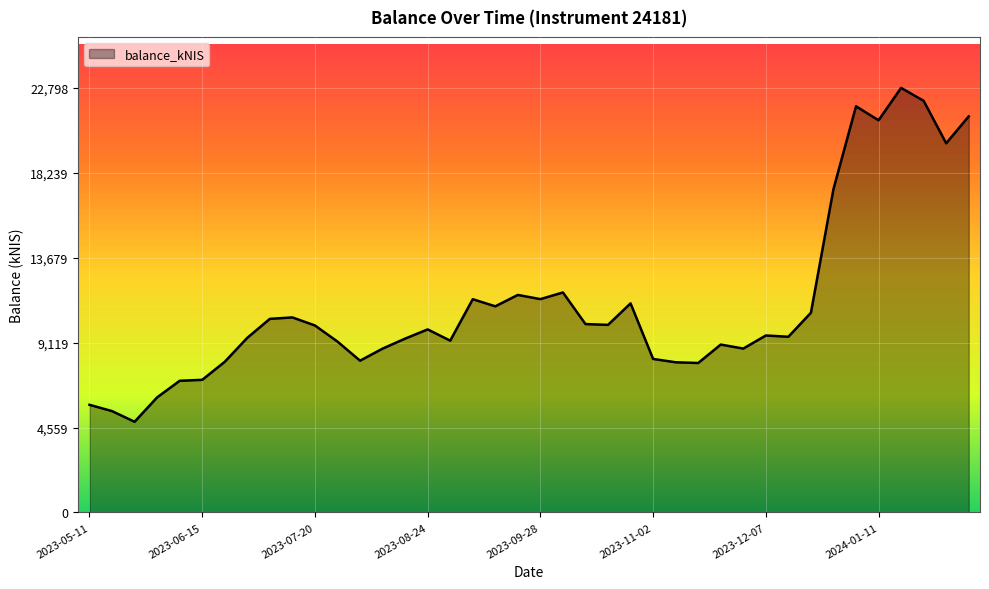

What is the greatest value displayed?

22798.8